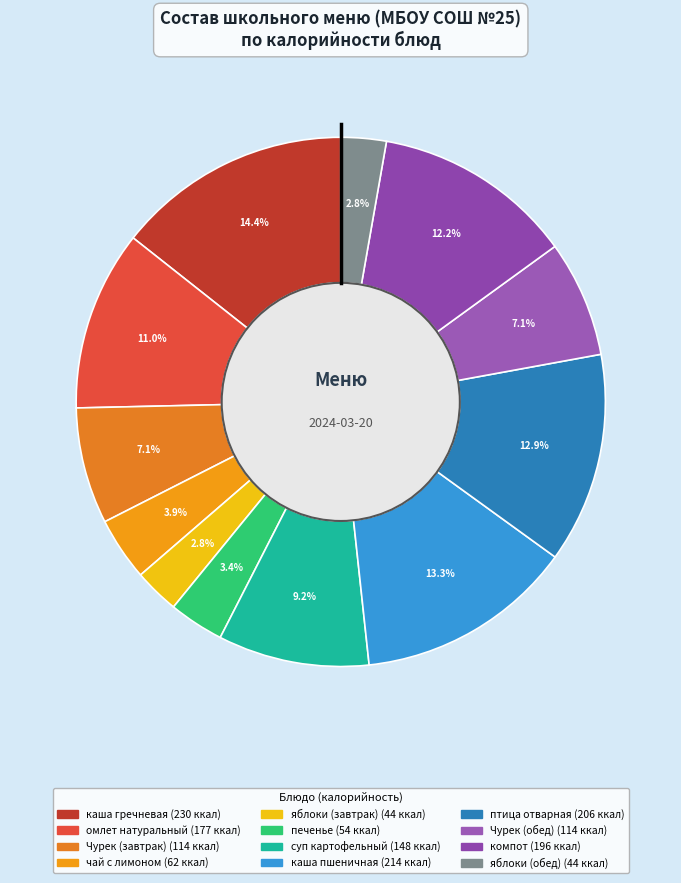

To the nearest percent, what is the combined percentage of каша гречневая and Чурек (обед)?

21%